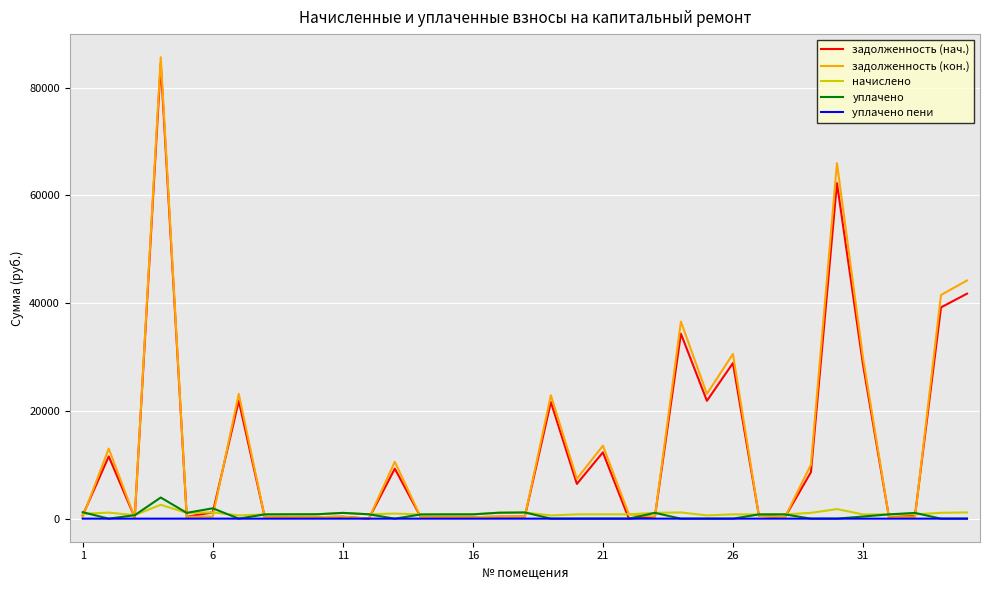

Which series ends up on top after the final intersection of задолженность (нач.) and задолженность (кон.)?

задолженность (кон.)